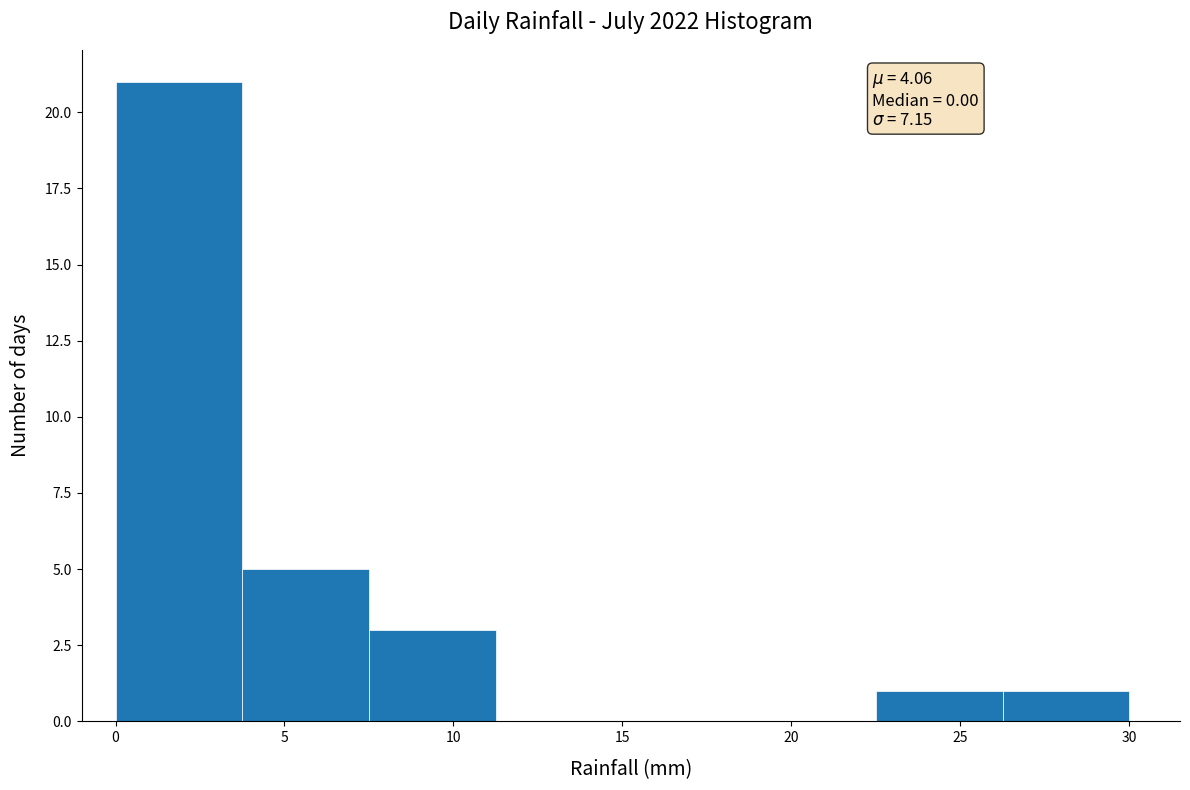

Over which range of the x-axis is the bar tallest?

0.00 to 3.75